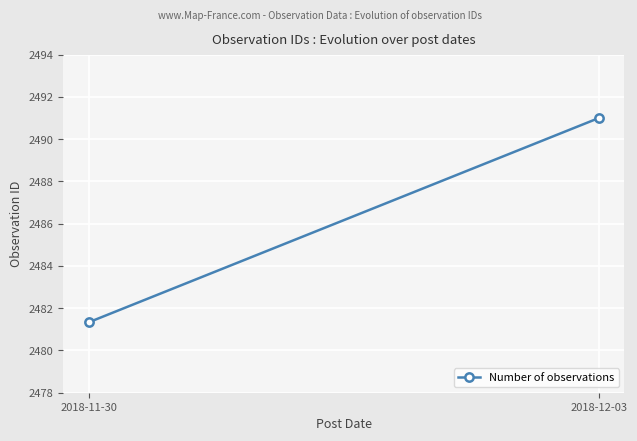

Is it true that the value at 2018-11-30 is 2481.3?

True